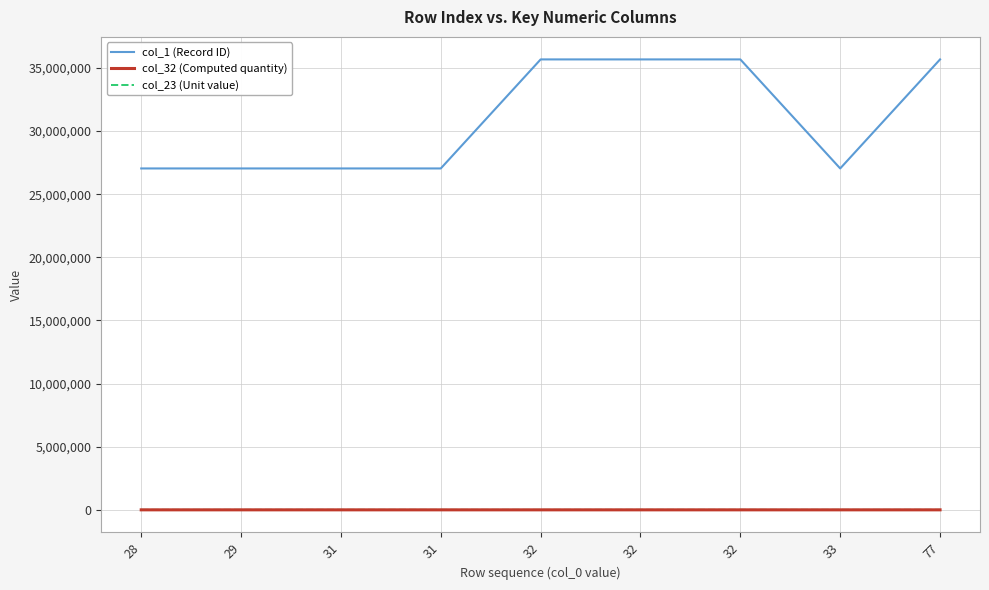

True or false: col_1 (Record ID) and col_32 (Computed quantity) intersect in this chart.

False